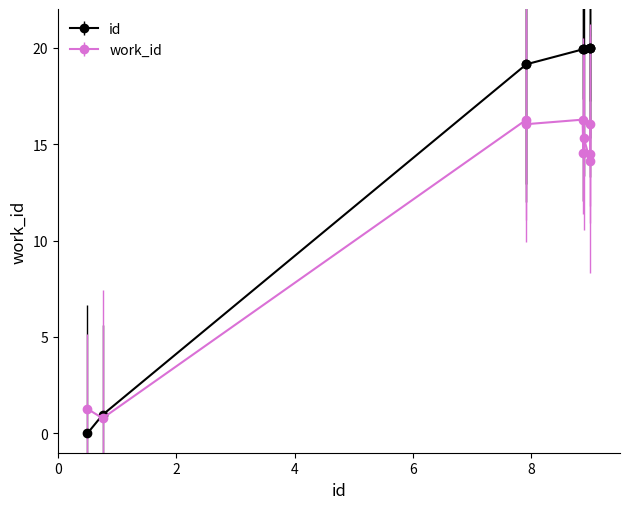

At how many categories does at least one series exceed 4?

8